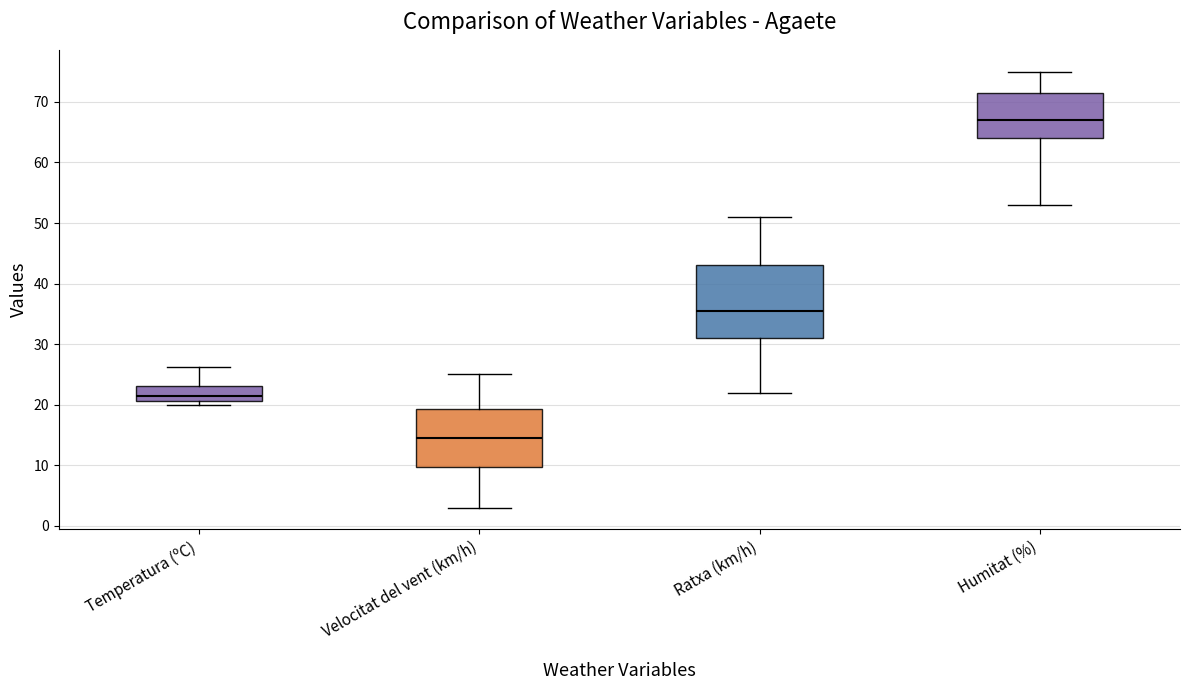

Which box's median line is the highest?

Humitat (%)